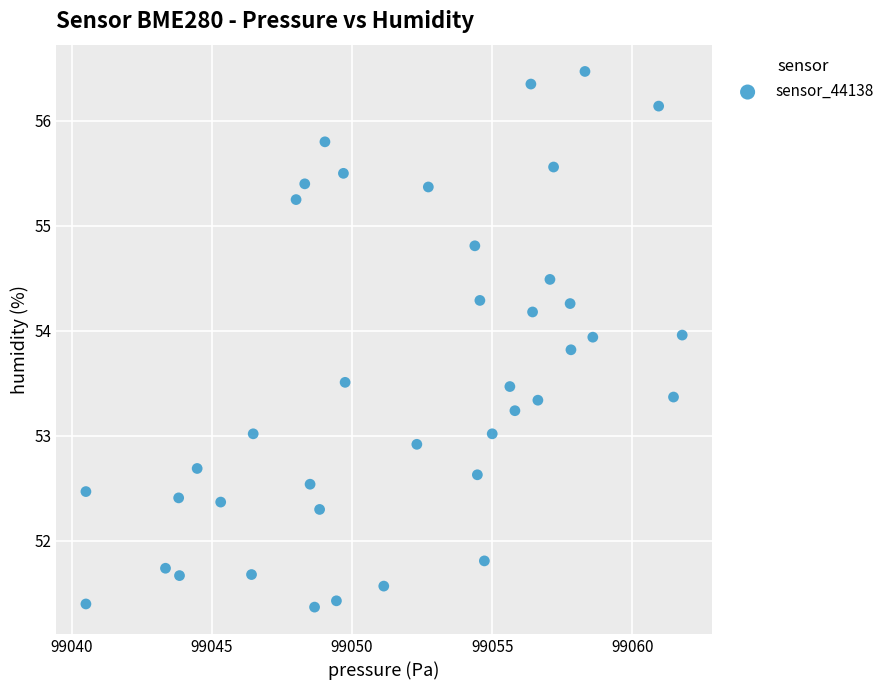

What is the range of Y values (max minus min)?

5.1